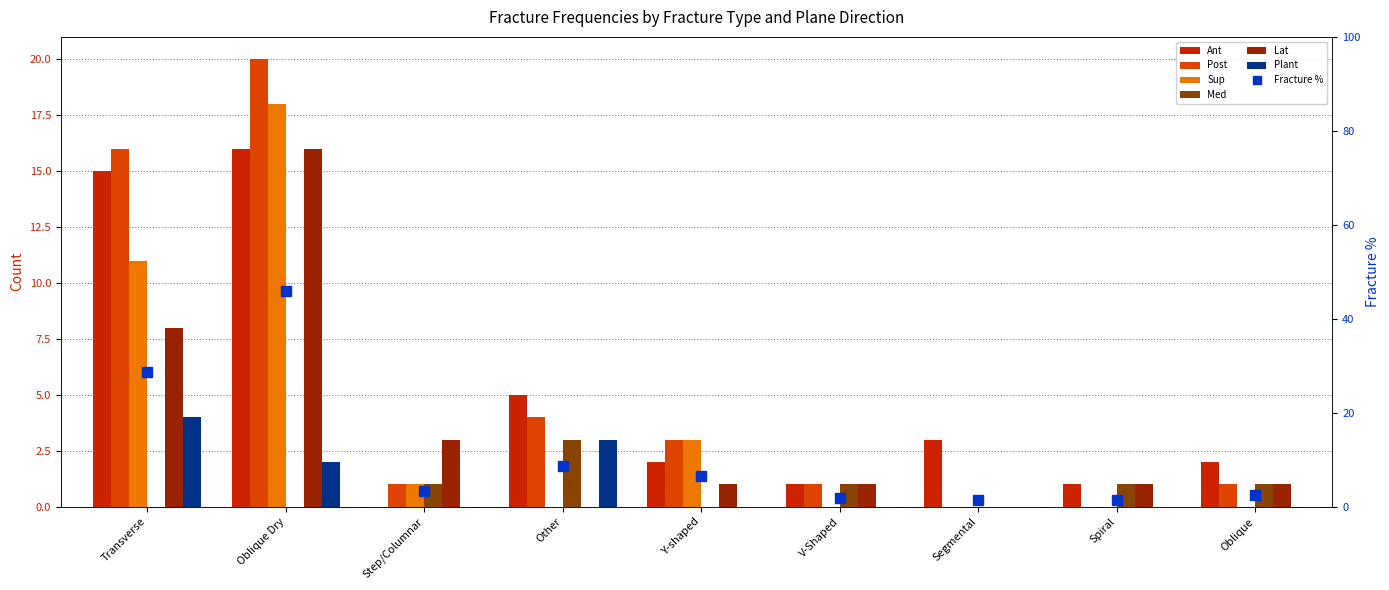

Where does the Med series first go above 1?

Other